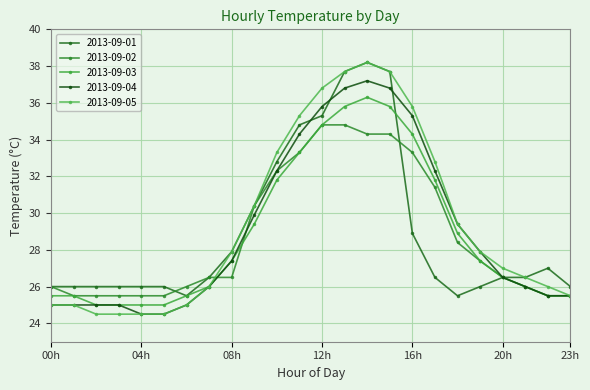

What is the difference between the maximum and minimum values in the 2013-09-04 series?

12.7